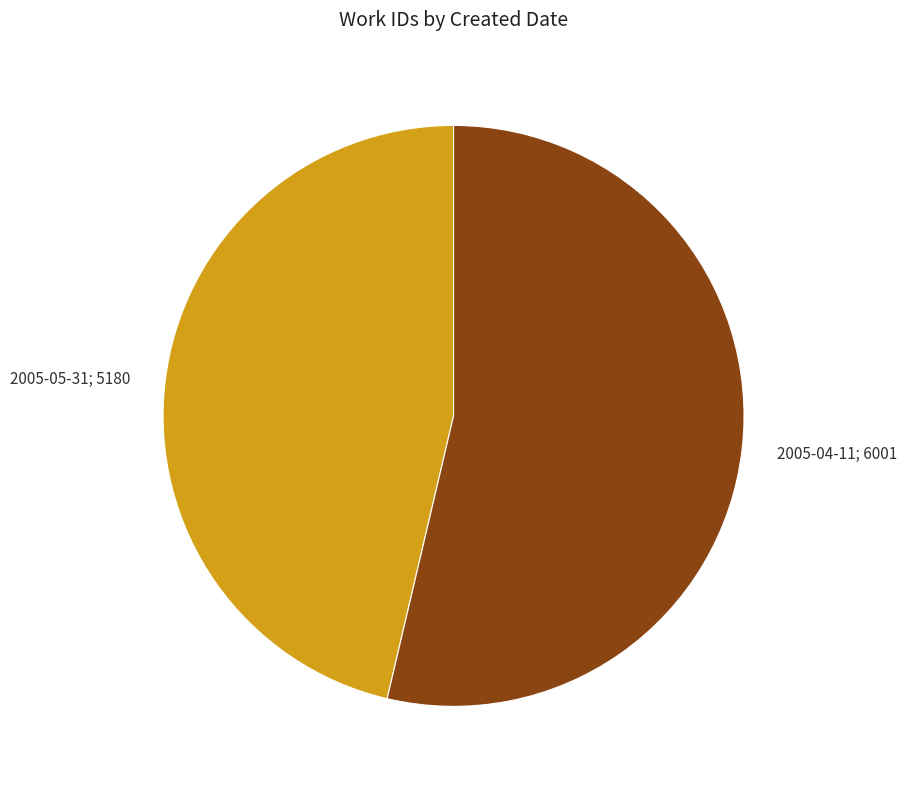

What is the smallest slice in the pie chart?

2005-05-31